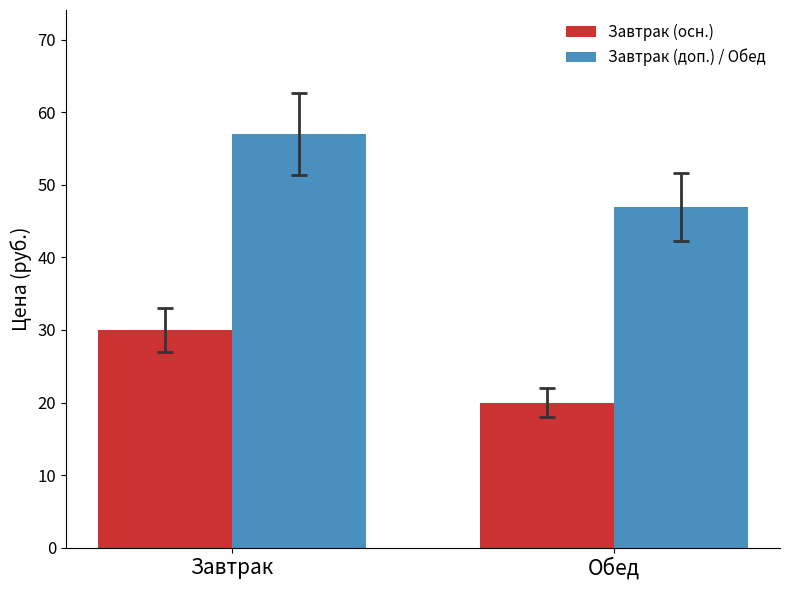

At Обед, list the series in order from largest to smallest.

Завтрак (доп.) / Обед, Завтрак (осн.)